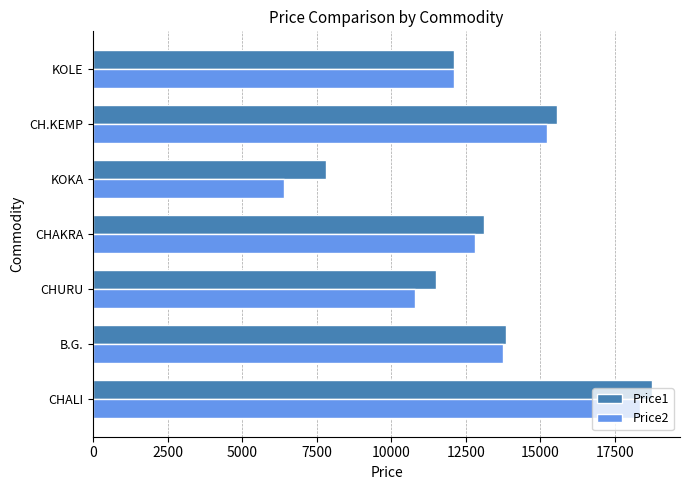

What is the approximate value of Price1 at B.G.?

13849.5